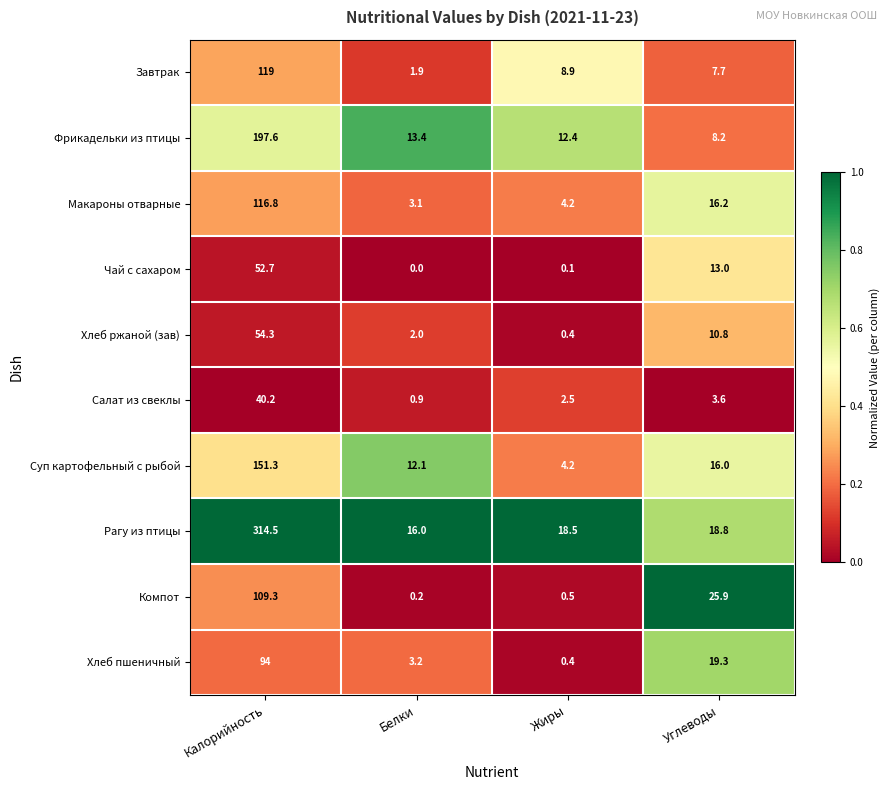

At which label does Хлеб ржаной (зав) first exceed 10?

Калорийность